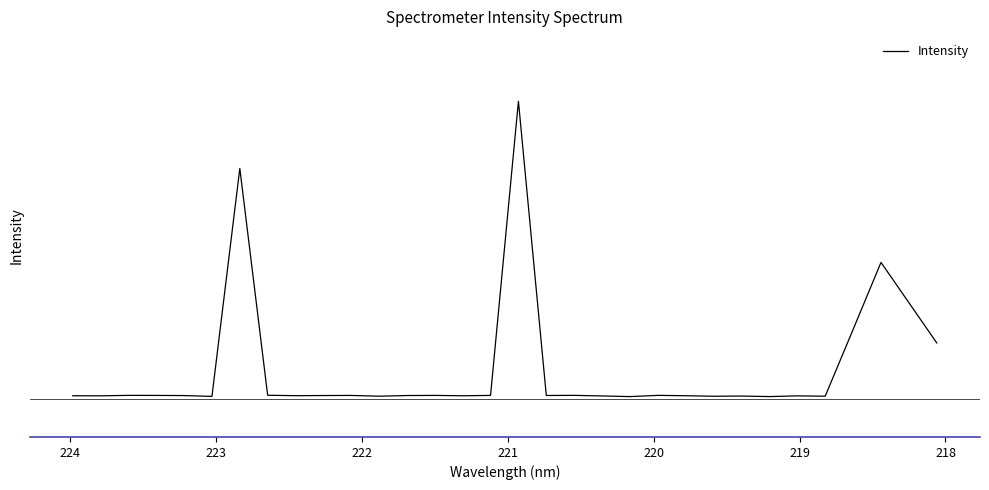

What is the difference between the maximum and second lowest values?

219.9